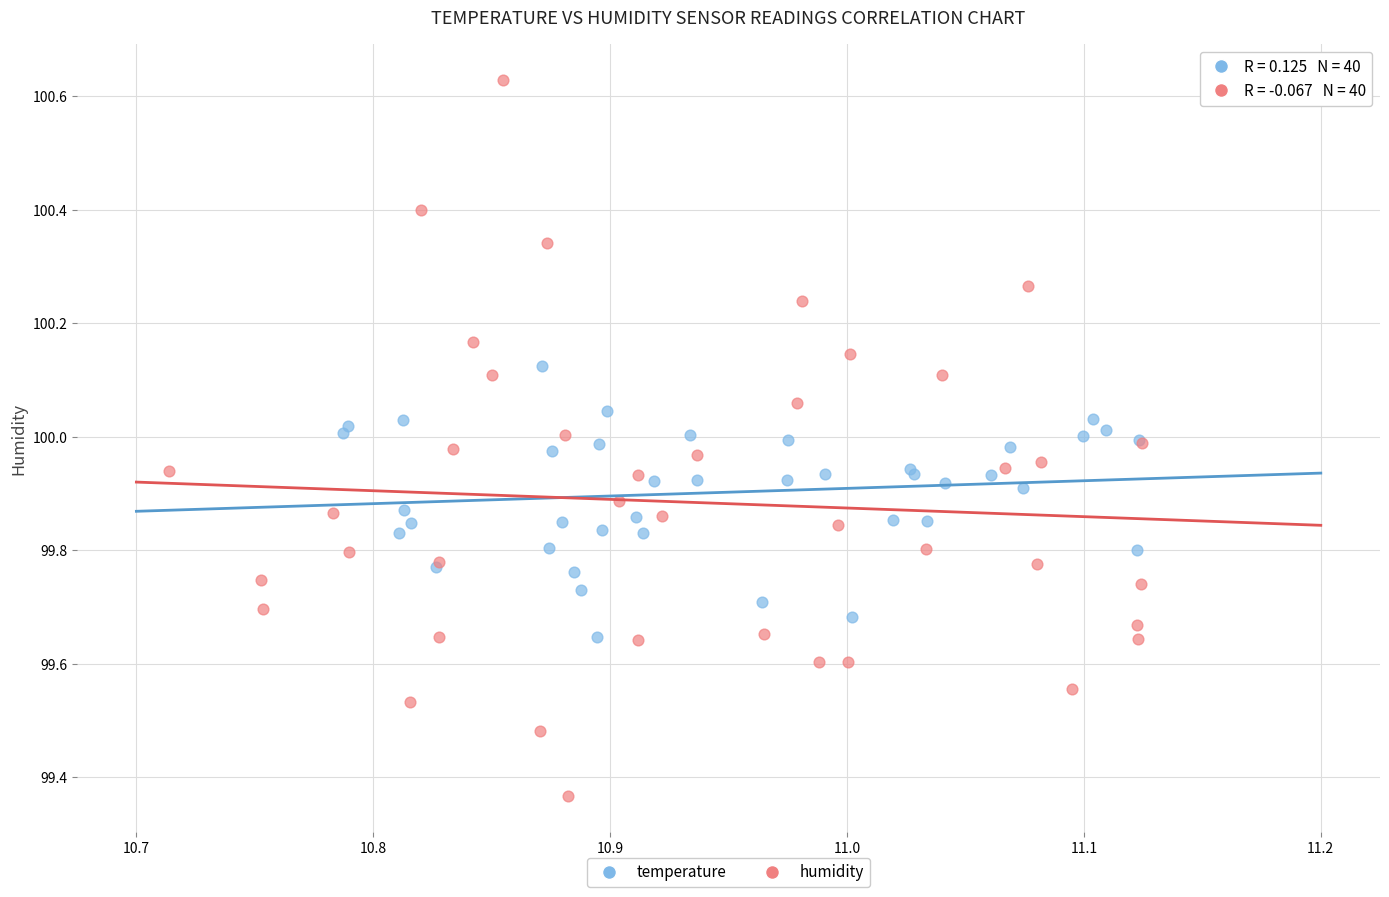

Which series contains the lowest Y value?

humidity